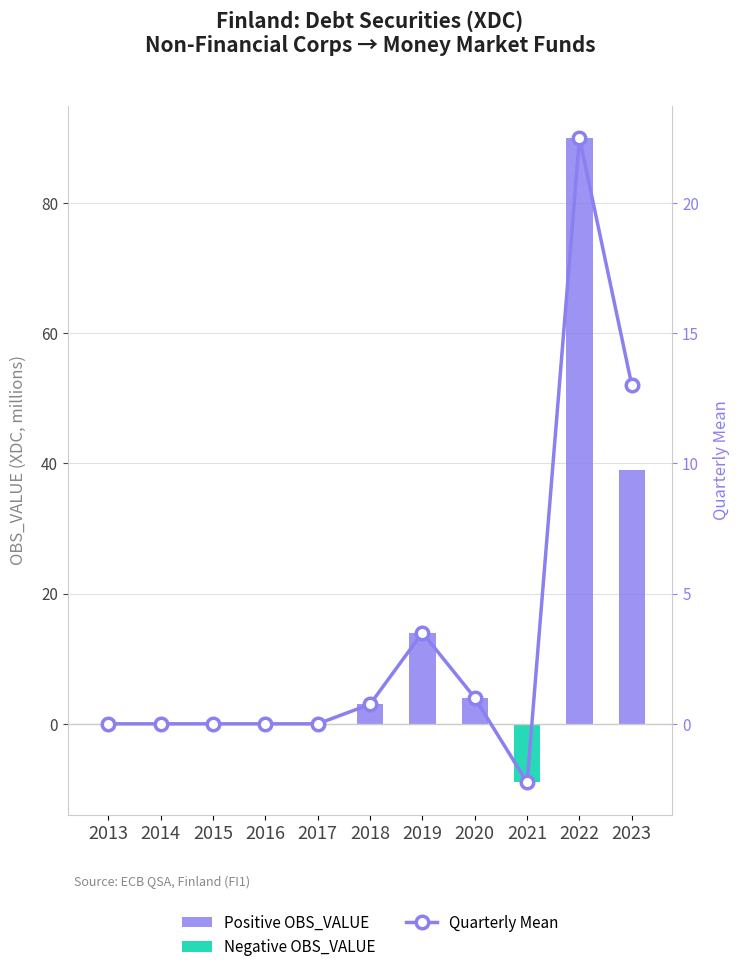

What is the minimum value shown in the chart?

-9.0